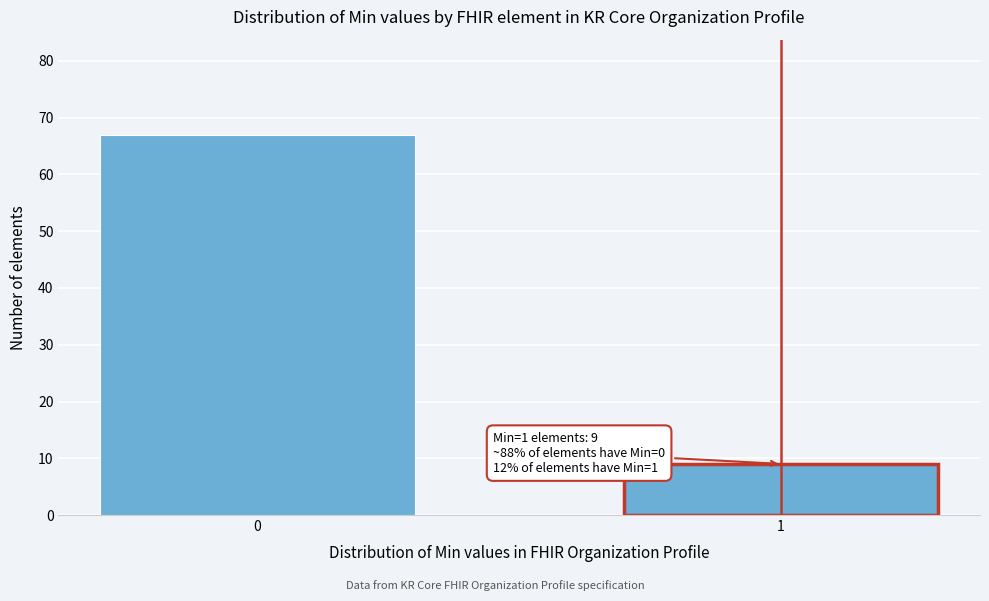

Reading left to right, what are all the values shown in this chart?

67	9